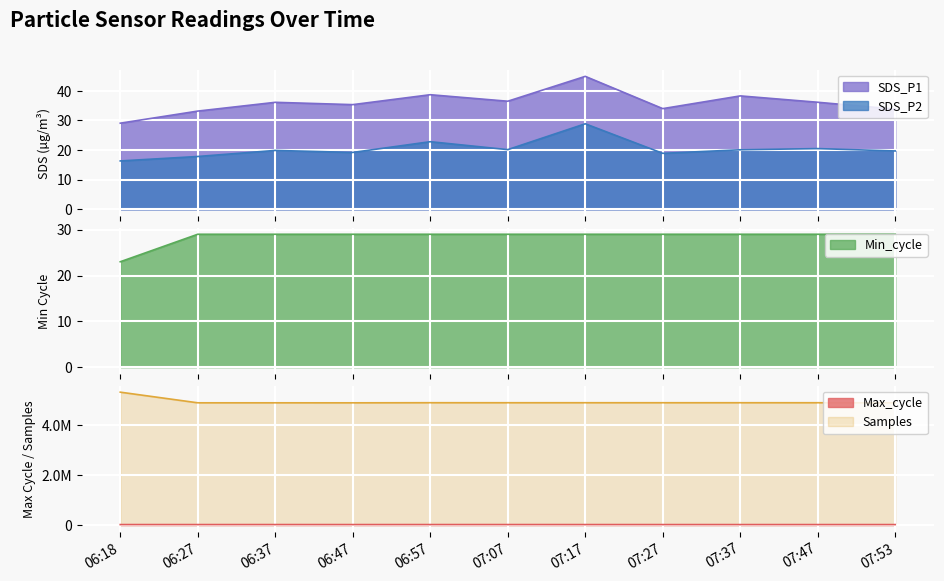

True or false: Min_cycle and SDS_P1 intersect in this chart.

False